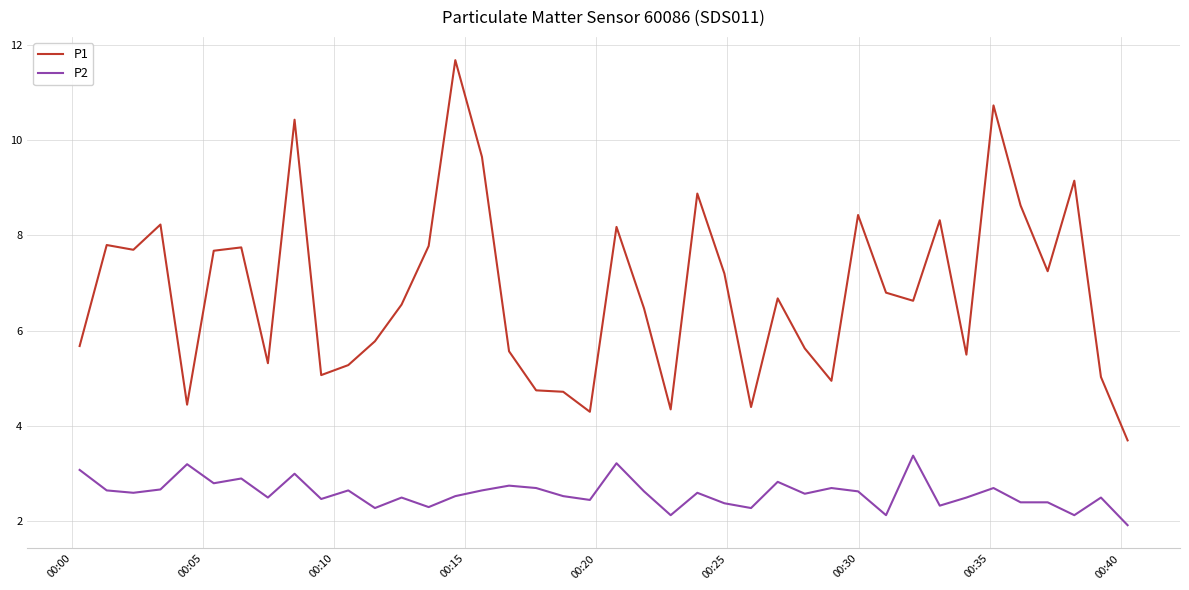

Which series has the largest range (max minus min)?

P1